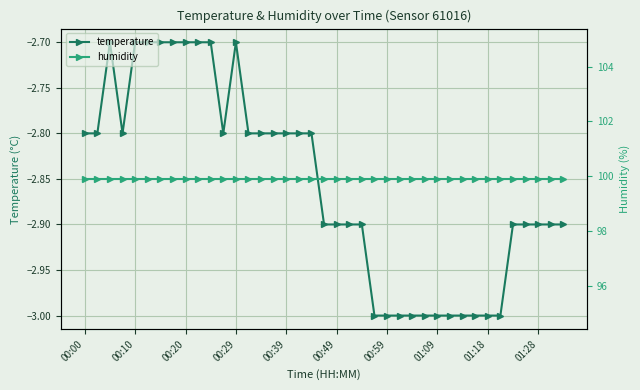

True or false: temperature has more than 0 interior local peaks.

True